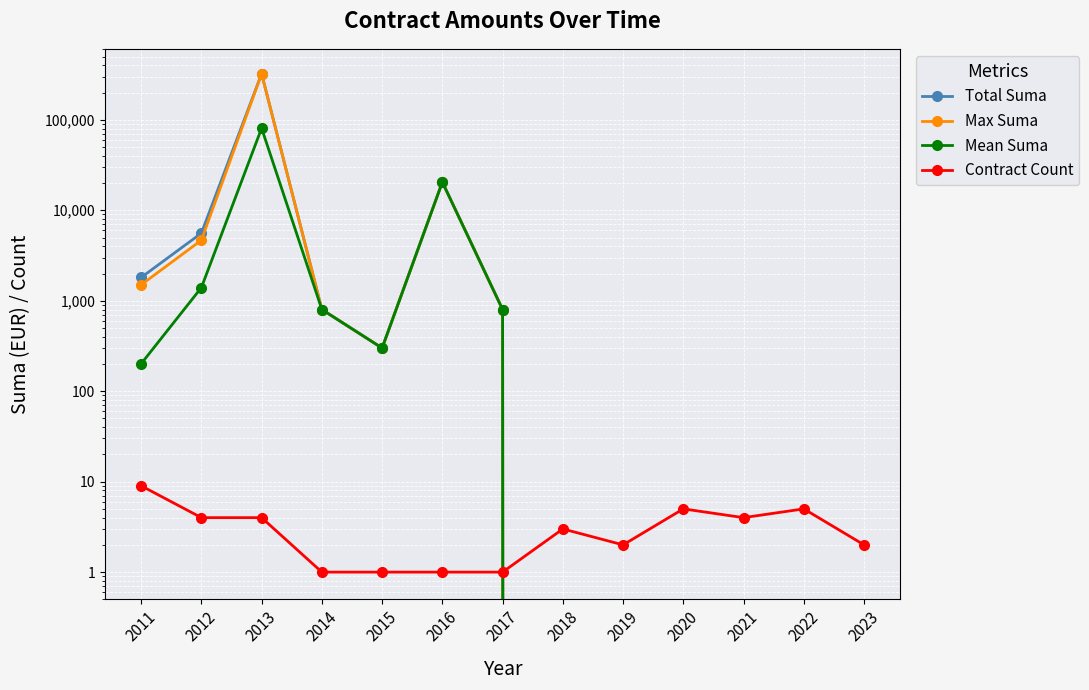

What is the total value across all series at 2016?

61501.0